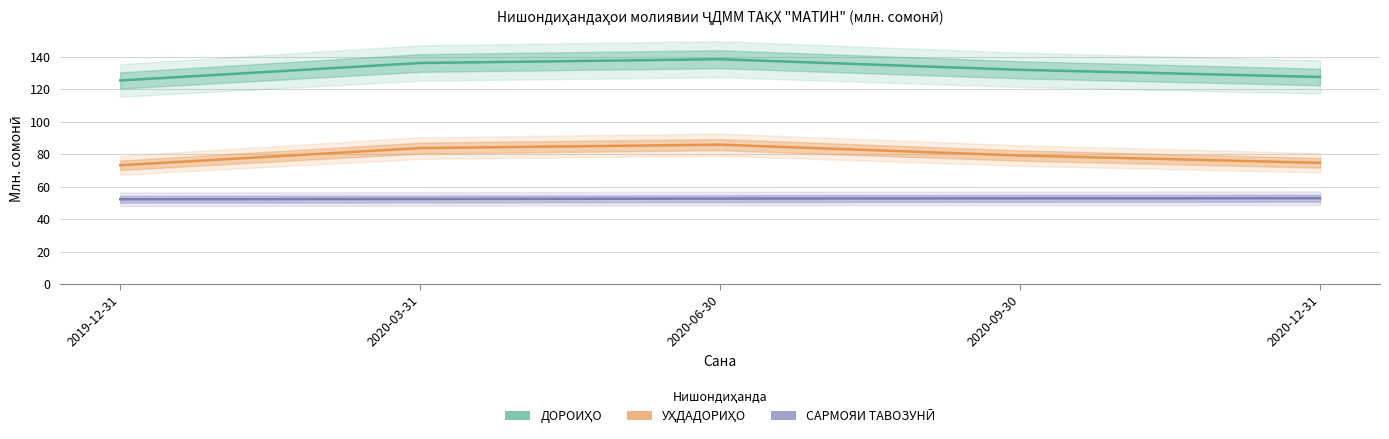

Rank the series at 2020-06-30 from lowest to highest value.

САРМОЯИ ТАВОЗУНӢ, УҲДАДОРИҲО, ДОРОИҲО